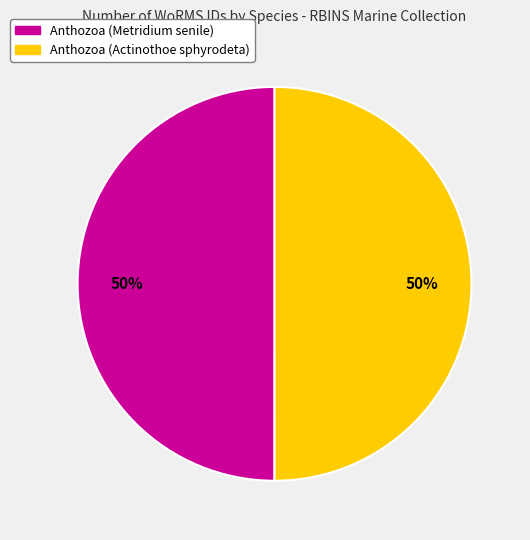

True or false: Anthozoa (Actinothoe sphyrodeta) accounts for 50% of the total.

True